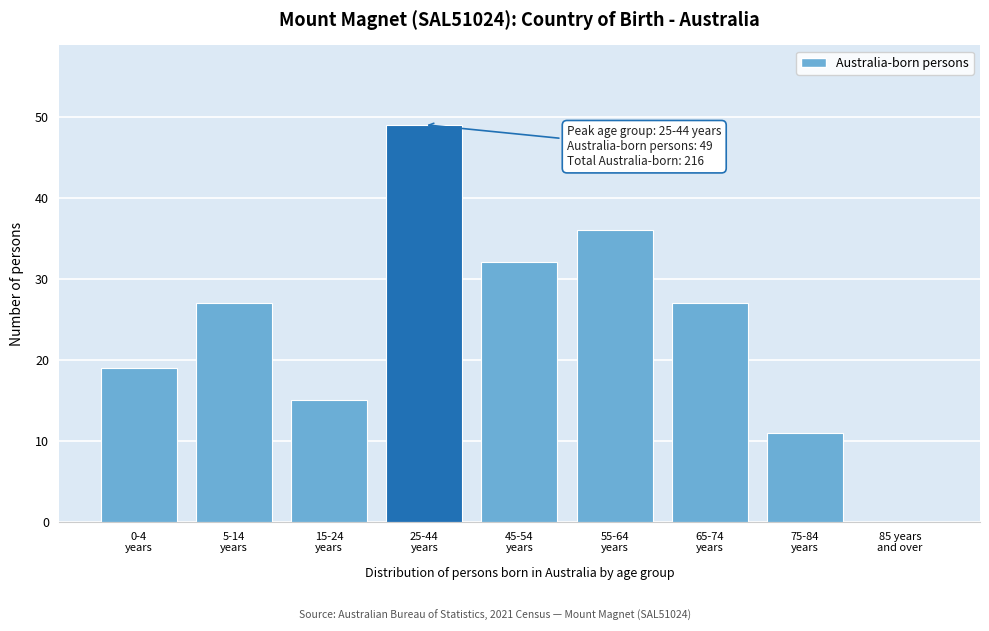

What is the maximum value shown in the chart?

49